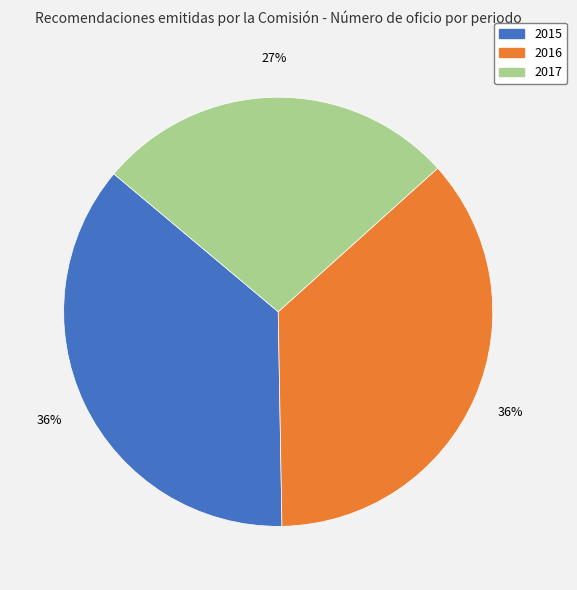

To the nearest percent, what is the average slice percentage?

33%